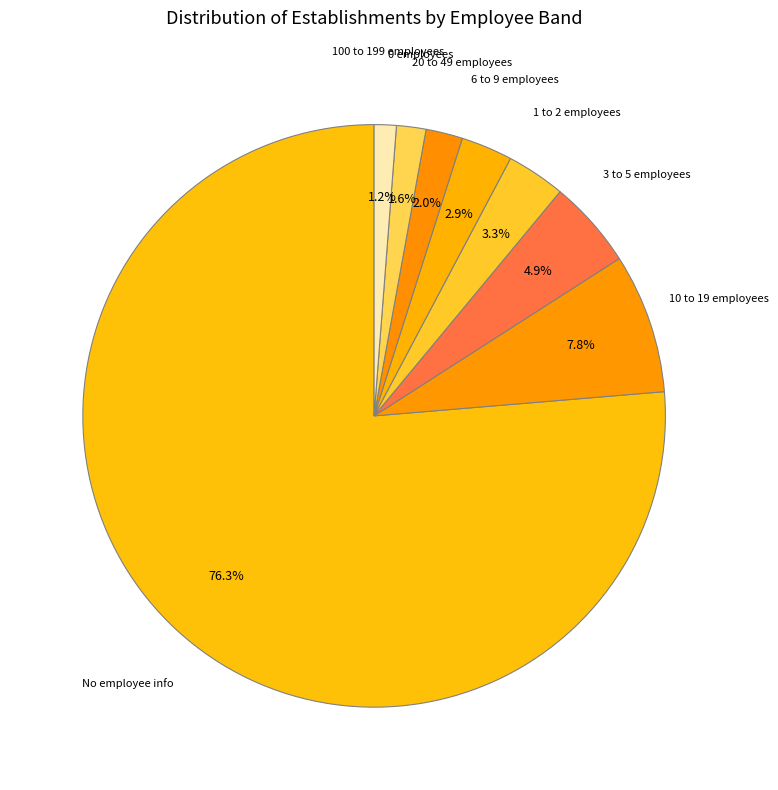

Which category has the biggest portion of the pie?

No employee info